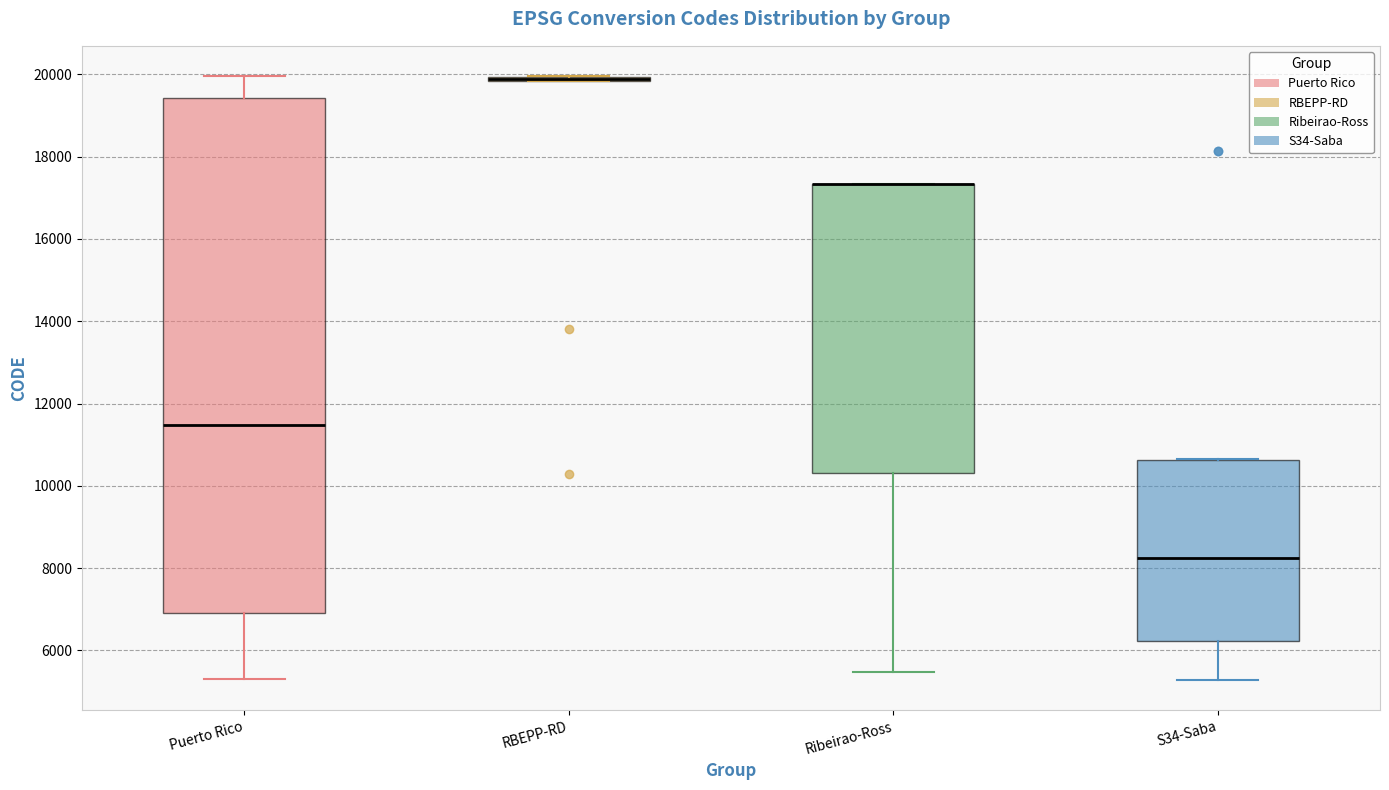

Which box is the tallest, from its lower edge to its upper edge?

Puerto Rico